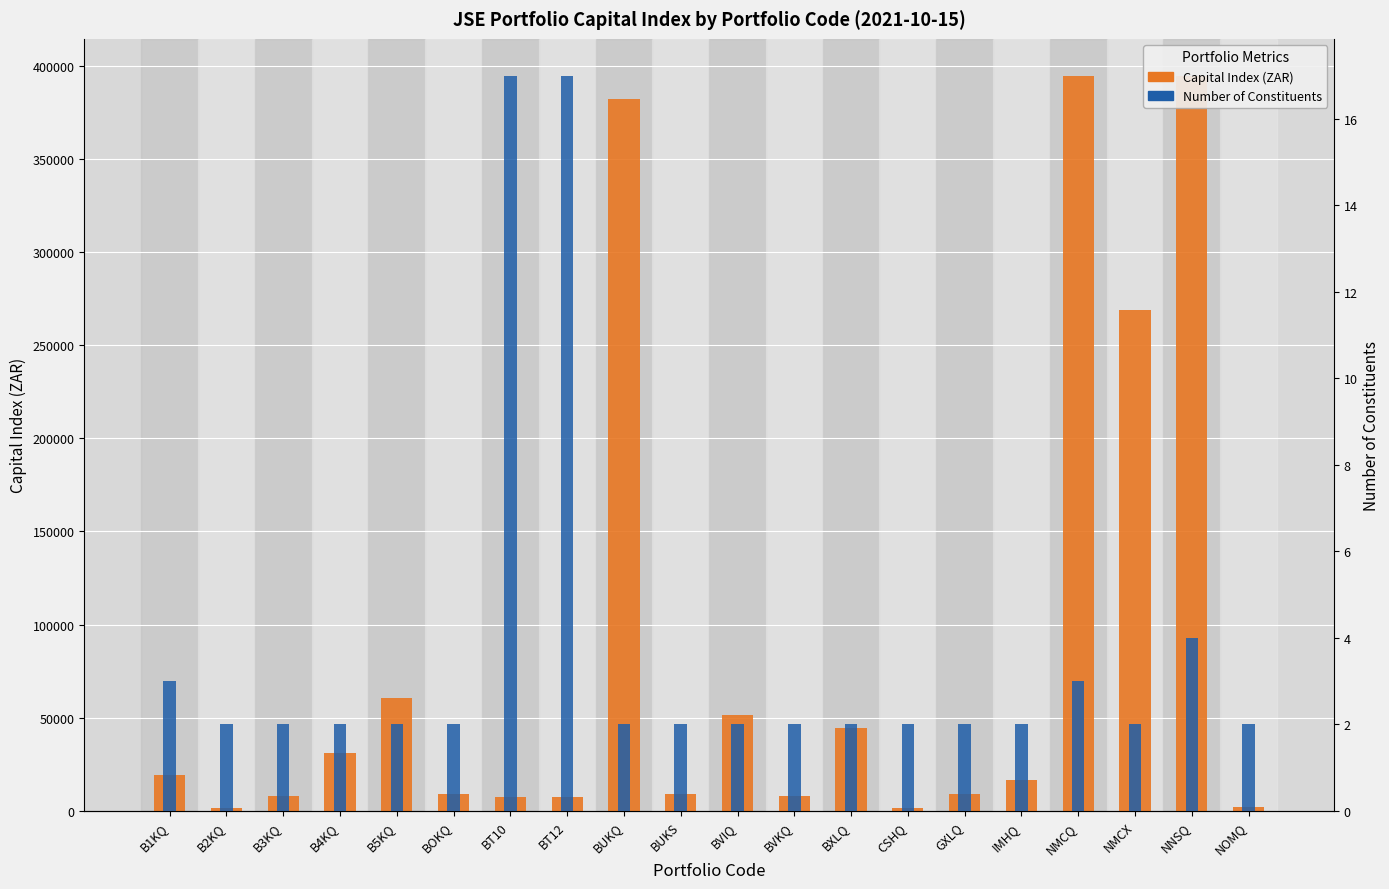

What is the difference between the maximum and minimum values in the Number of Constituents series?

15.0